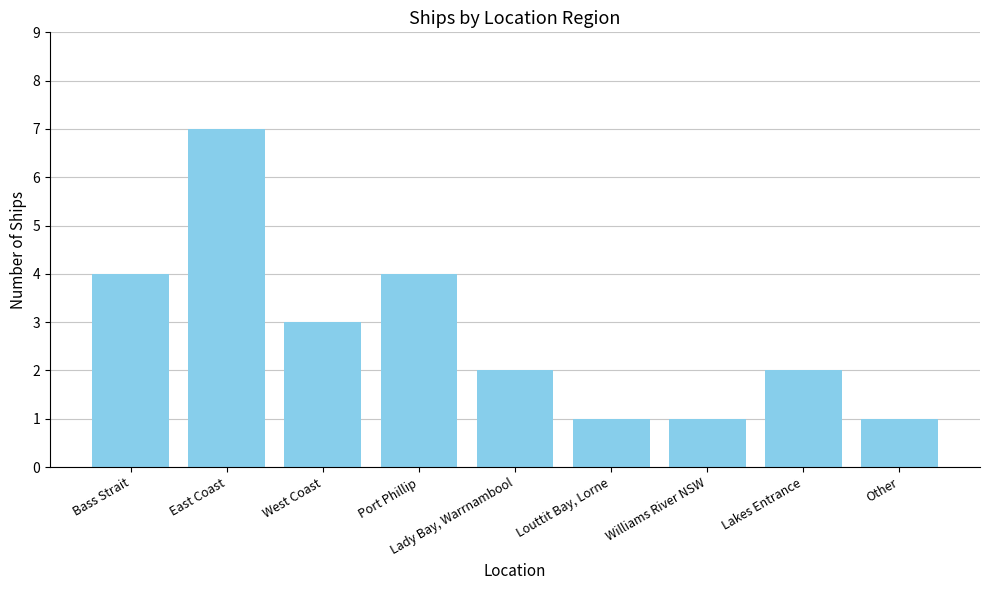

The chart shows a value of 1 at Louttit Bay, Lorne. True or false?

True